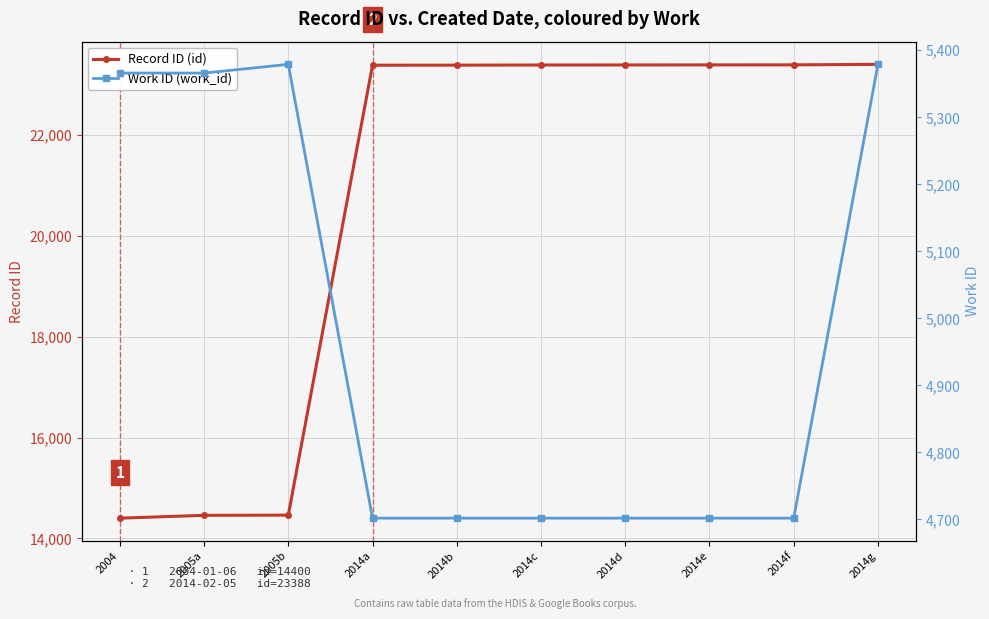

True or false: Record ID (id) and Work ID (work_id) intersect in this chart.

False